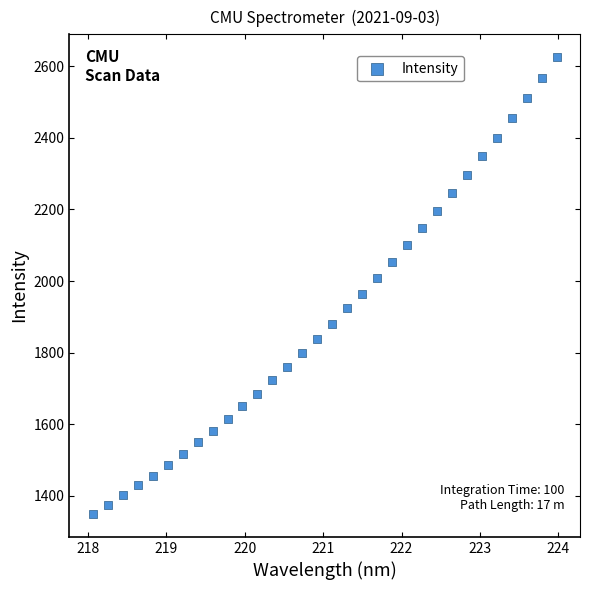

What is the range of X values (max minus min)?

5.9